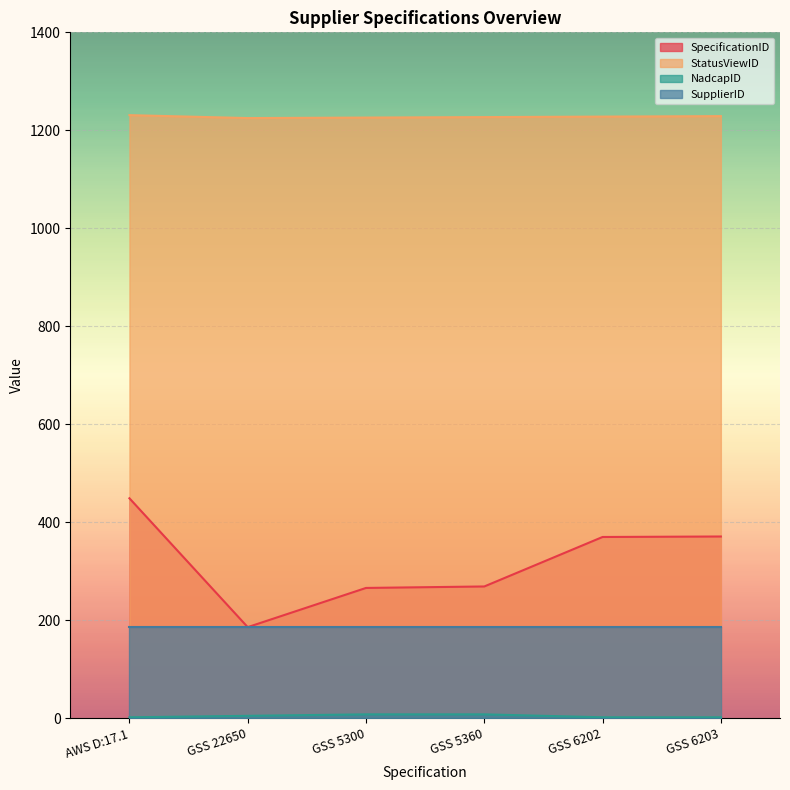

What value does the SpecificationID series have at AWS D:17.1, to the nearest 10?

450